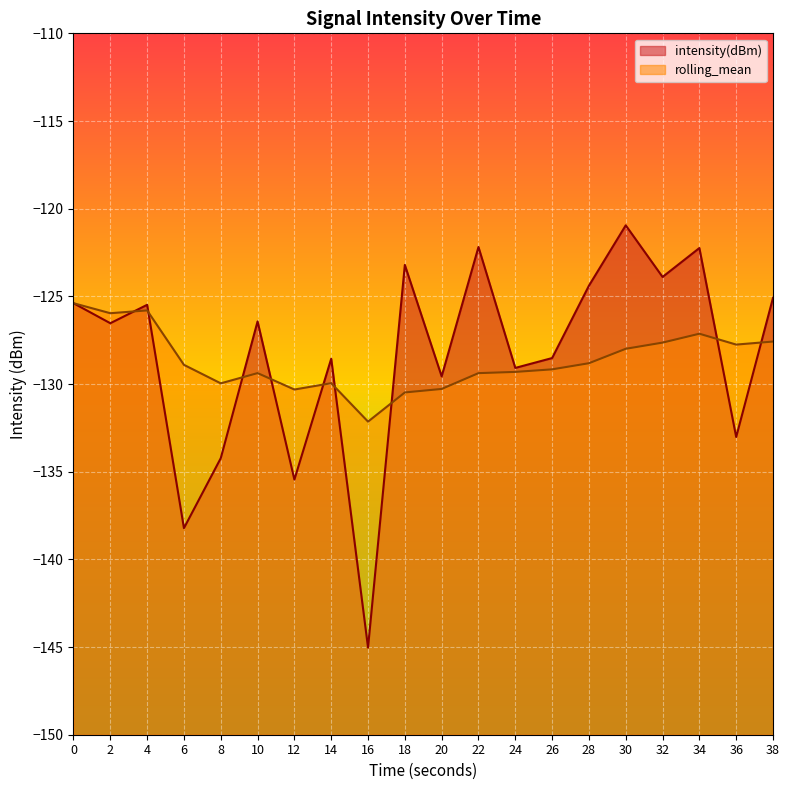

True or false: rolling_mean has a value of -129.4 at 22.

True